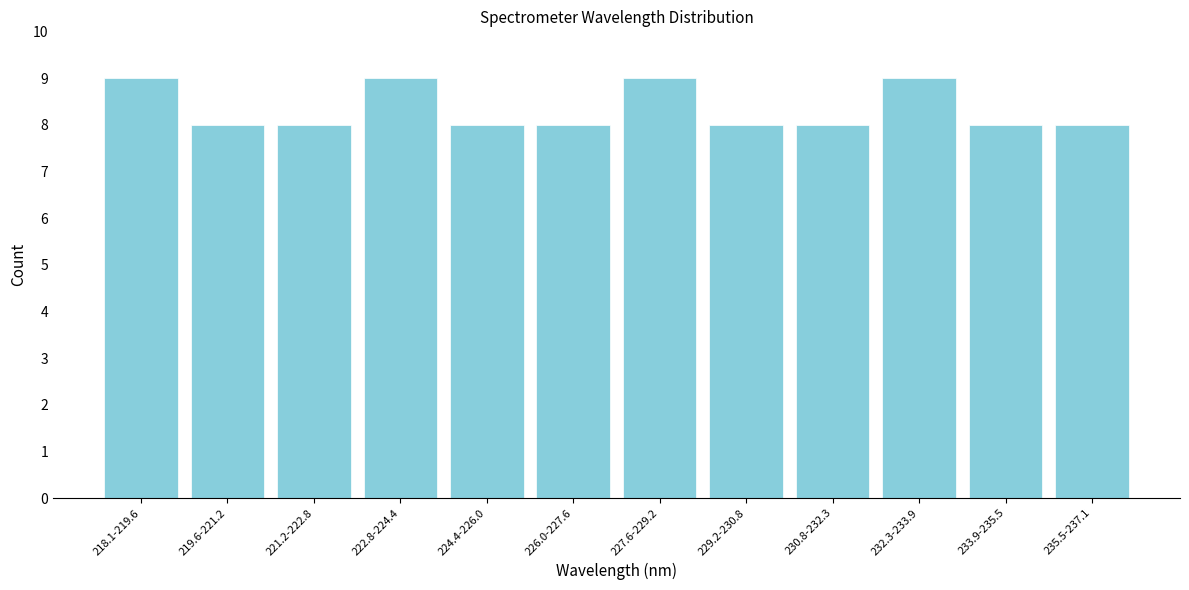

Reading right to left, list all the values displayed in this chart.

8	8	9	8	8	9	8	8	9	8	8	9